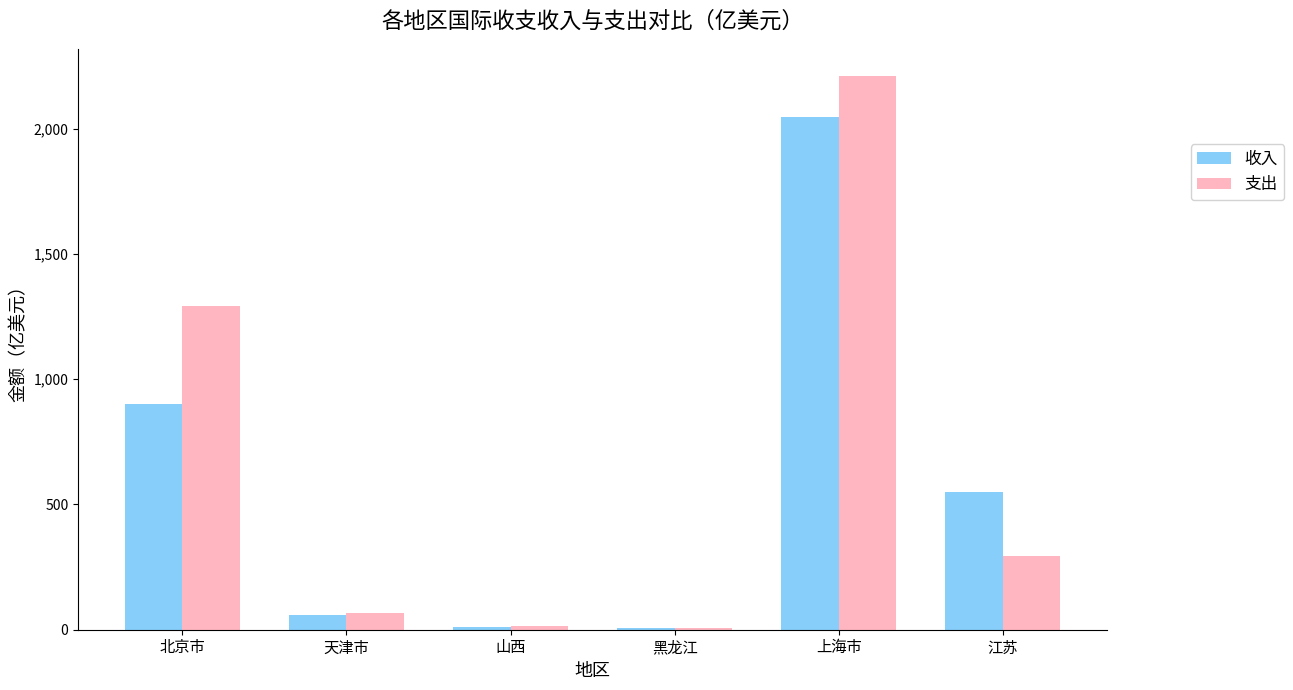

At how many categories does at least one series exceed 954?

2